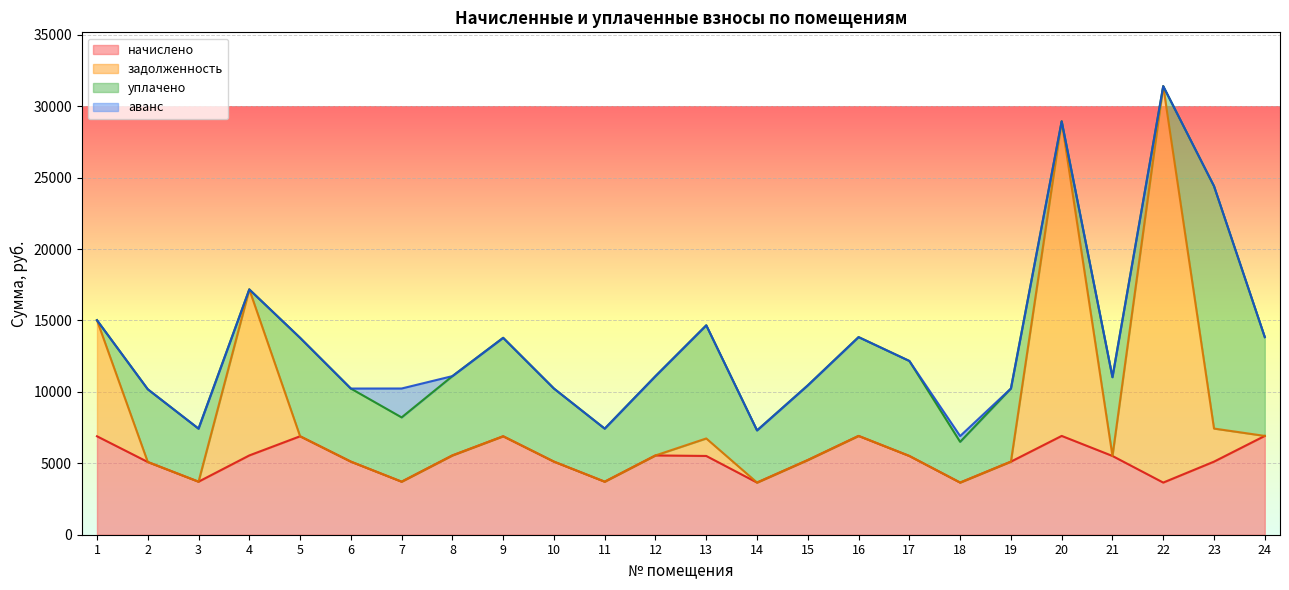

True or false: начислено has more than 2 interior local peaks.

True